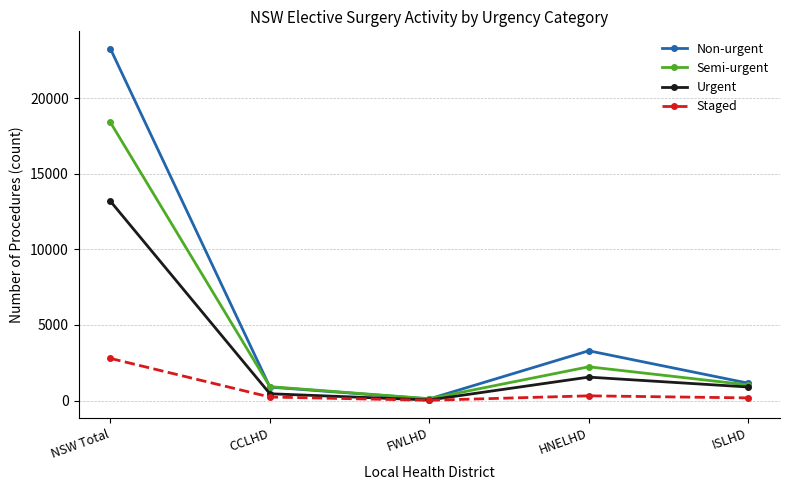

Which series has the largest total across all categories?

Non-urgent